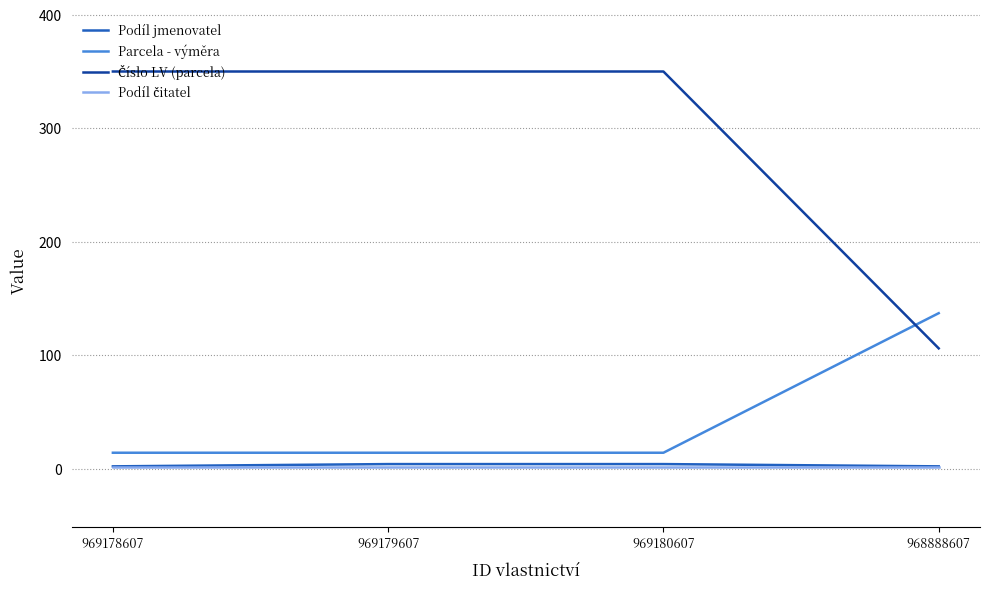

Is it true that Parcela - výměra equals 70 at 968888607?

False